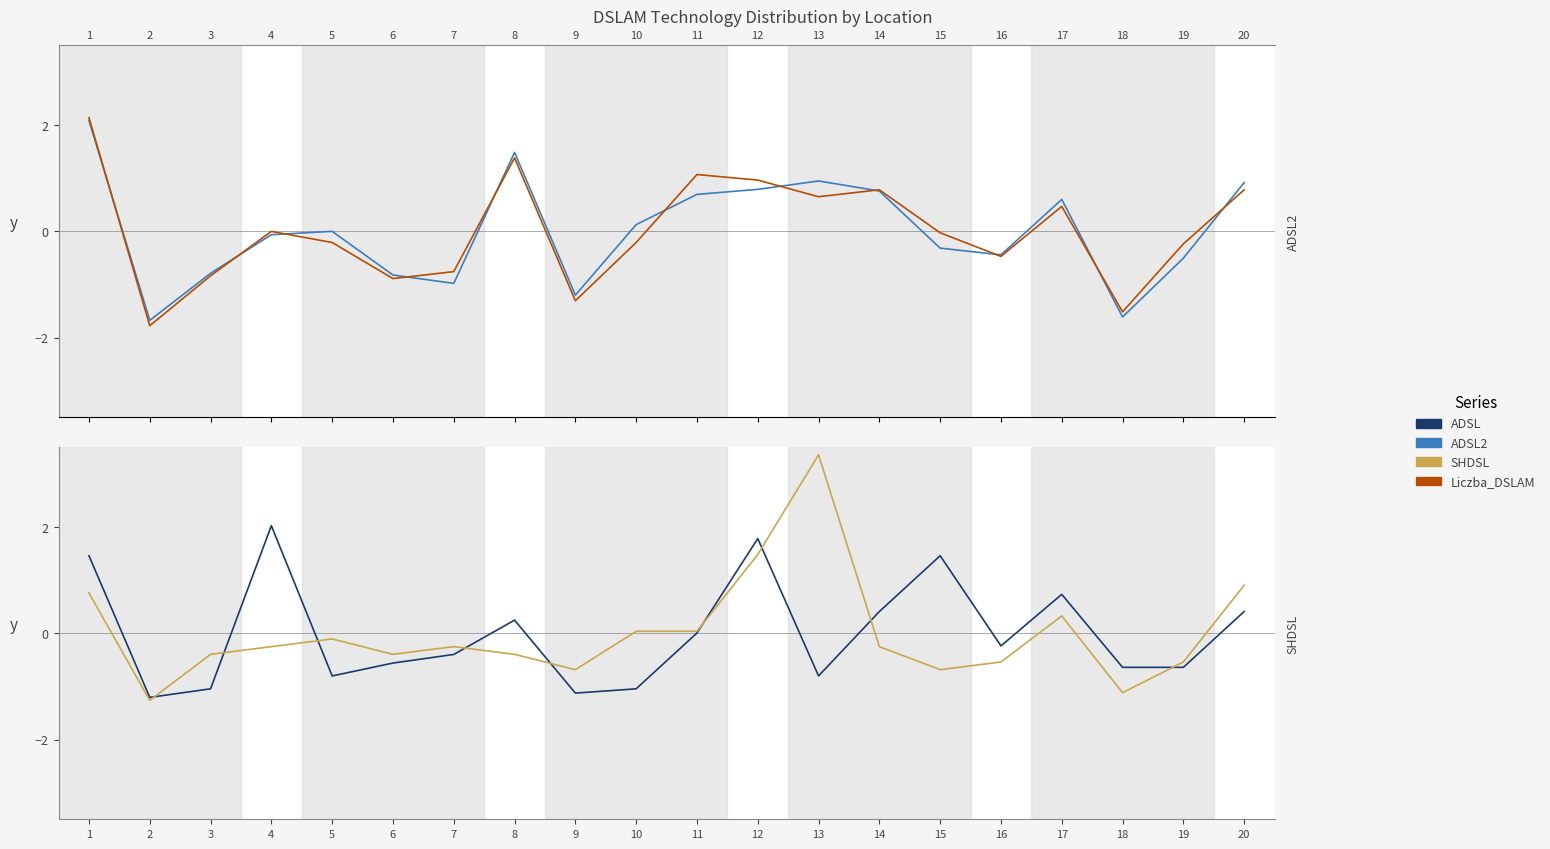

How many values in the ADSL2 series are below 0?

10